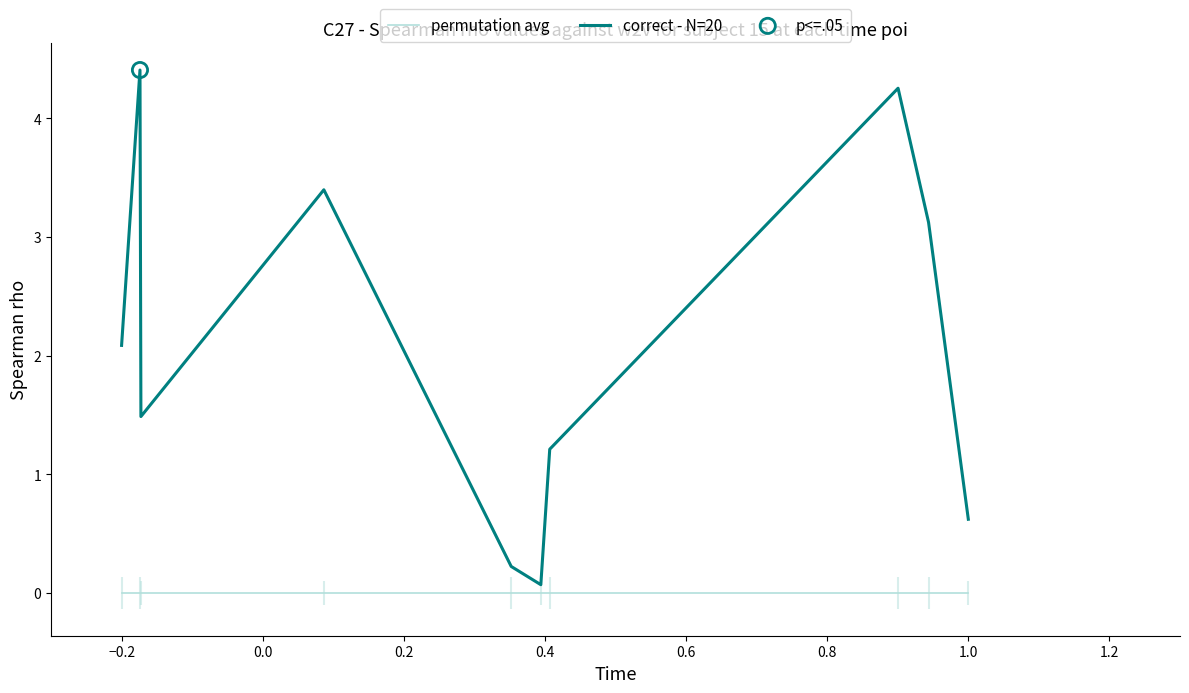

Which series reaches the maximum Y coordinate?

correct - N=20